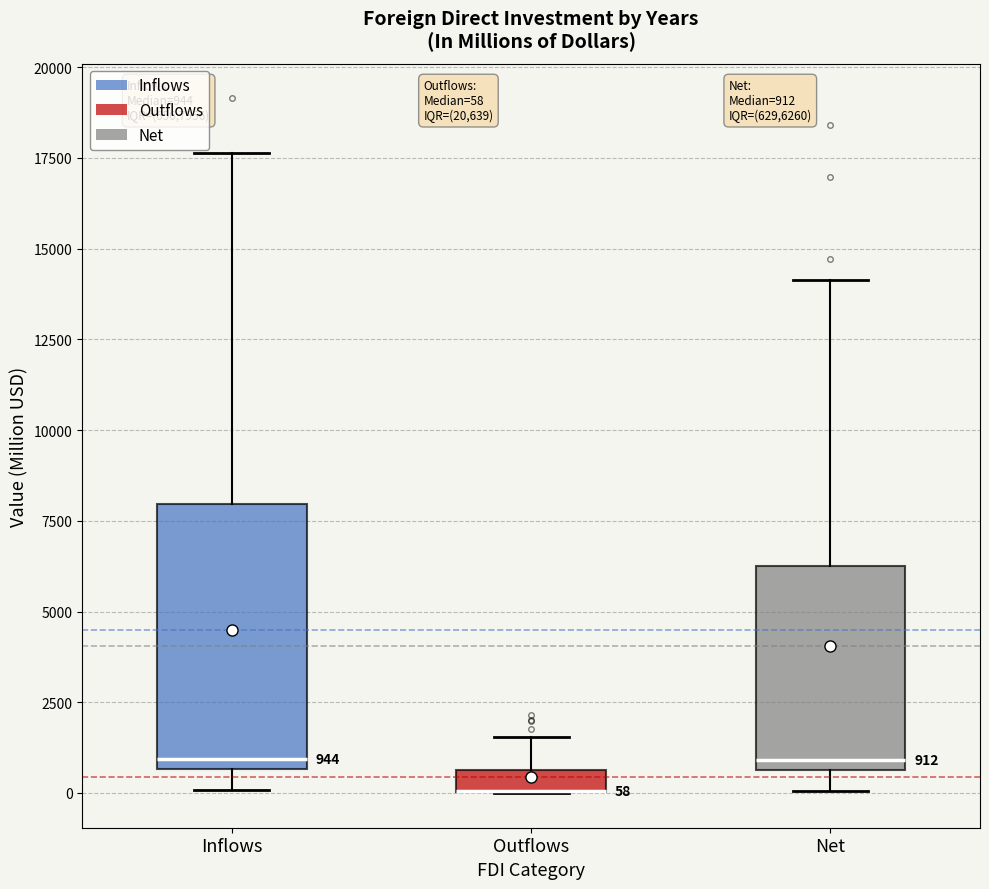

Comparing the boxes themselves (not the whiskers), which one is the tallest?

Inflows